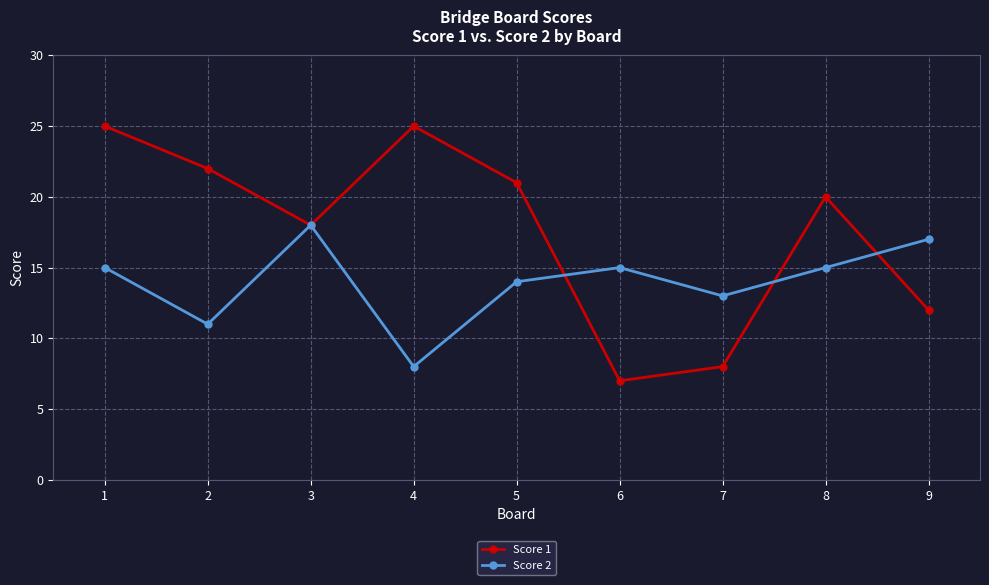

What is the highest value of the Score 2 series?

18